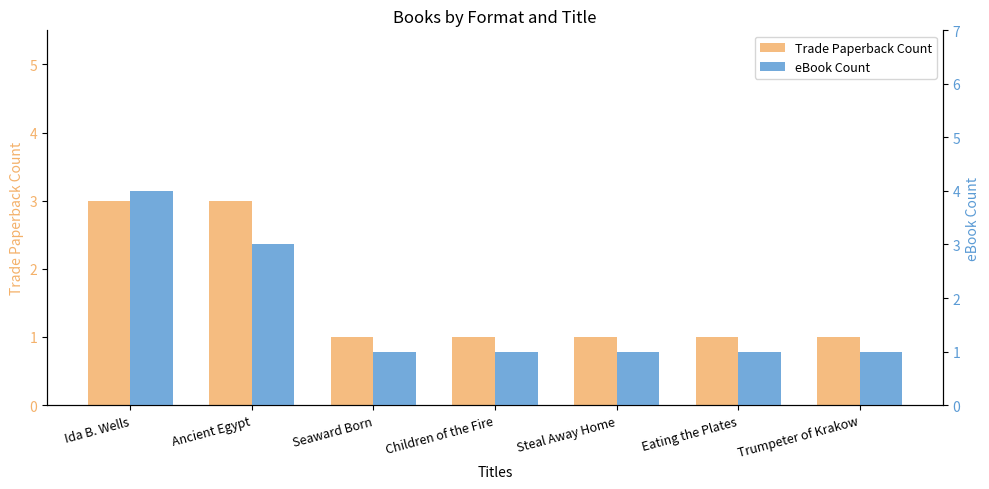

The value of eBook Count at Seaward Born is 2. True or false?

False